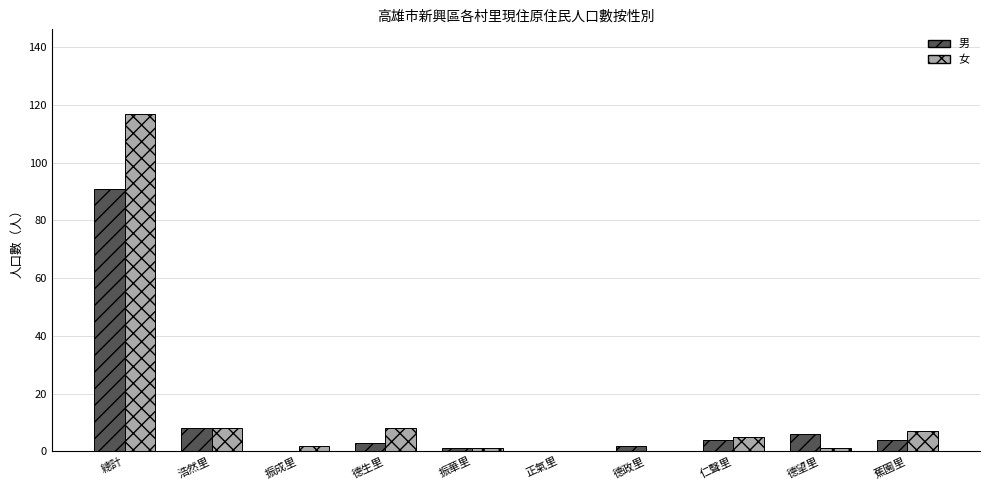

Which series has the widest spread of values?

女